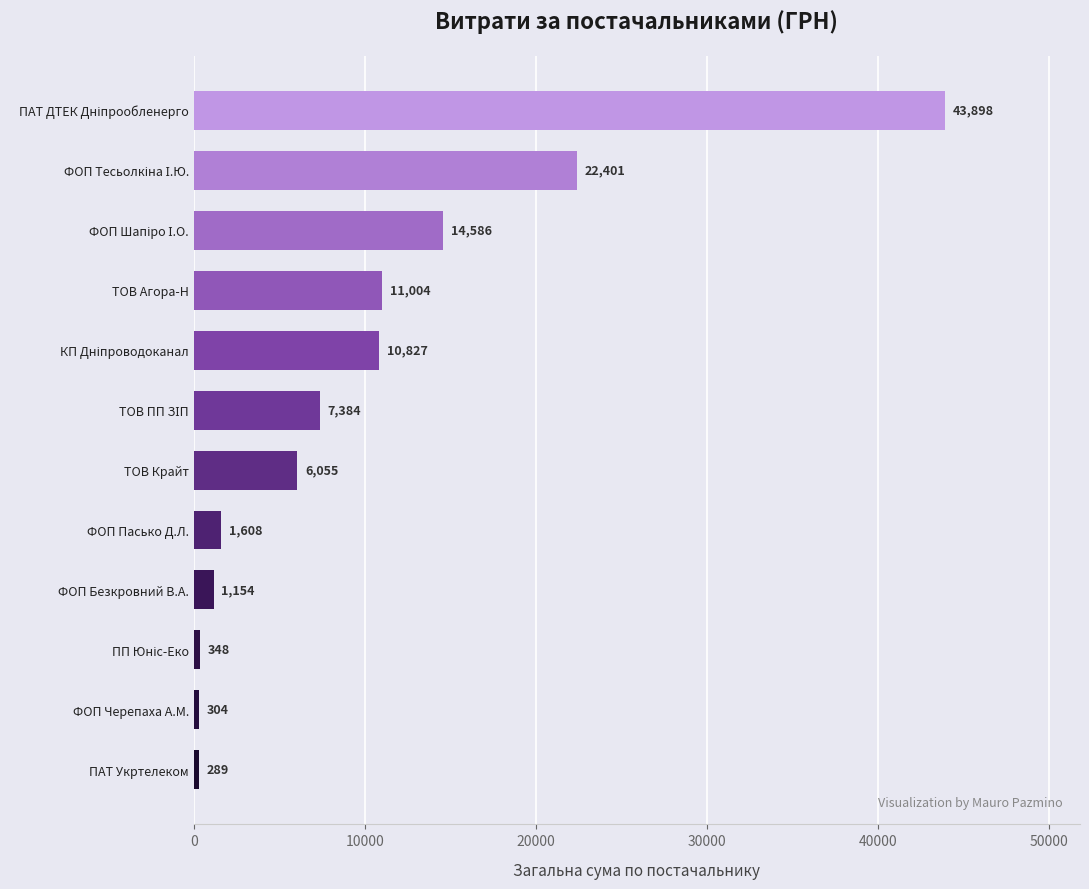

What is the greatest value displayed?

43897.6